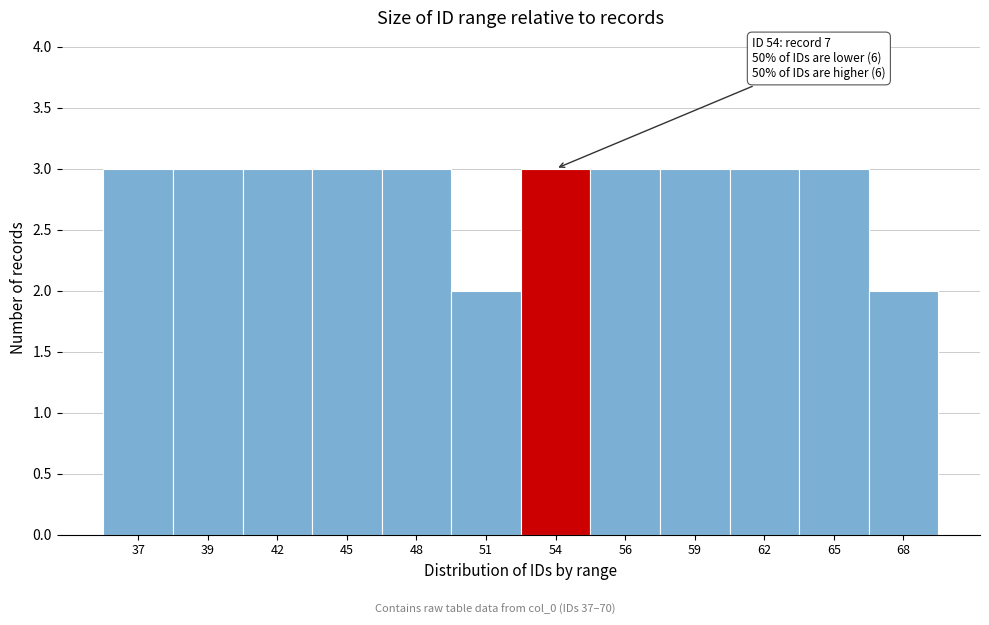

Reading right to left, transcribe all the data shown in this chart.

2	3	3	3	3	3	2	3	3	3	3	3